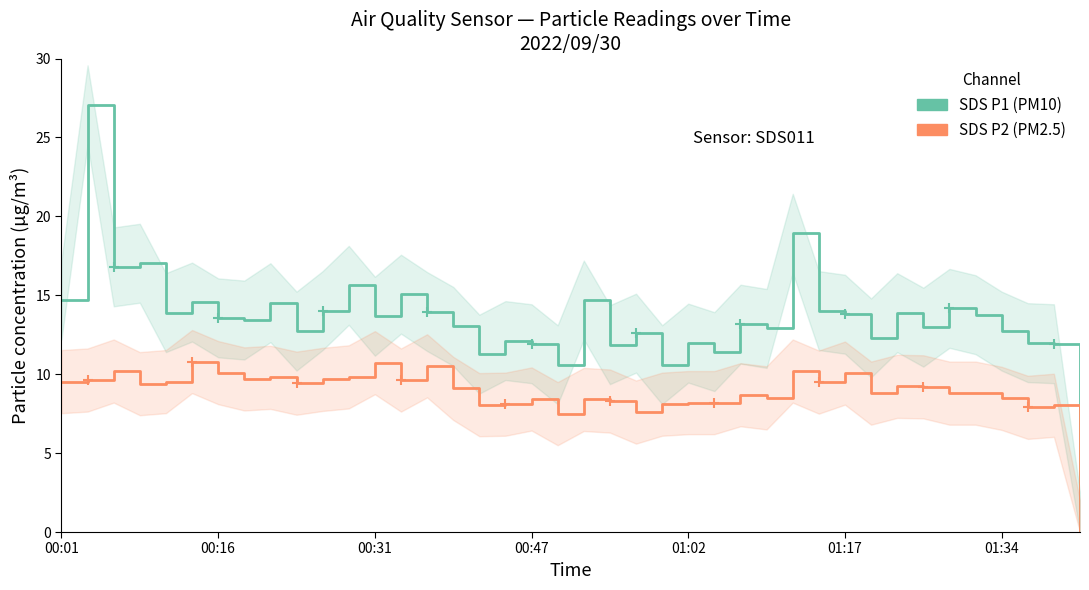

Reading right to left, extract all data points from this chart.

SDS_P1: 0.0	11.9	12.0	12.7	13.8	14.2	13.0	13.9	12.3	13.8	14.0	18.9	12.9	13.2	11.4	12.0	10.6	12.6	11.9	14.7	10.6	11.9	12.1	11.3	13.0	14.0	15.1	13.7	15.6	14.0	12.7	14.5	13.4	13.6	14.6	13.9	17.0	16.8	27.1	14.7
SDS_P2: 0.0	8.0	7.9	8.5	8.8	8.8	9.2	9.2	8.8	10.1	9.5	10.2	8.5	8.7	8.2	8.2	8.1	7.6	8.3	8.4	7.5	8.4	8.1	8.1	9.1	10.5	9.6	10.7	9.8	9.7	9.4	9.8	9.7	10.1	10.8	9.5	9.4	10.2	9.6	9.5